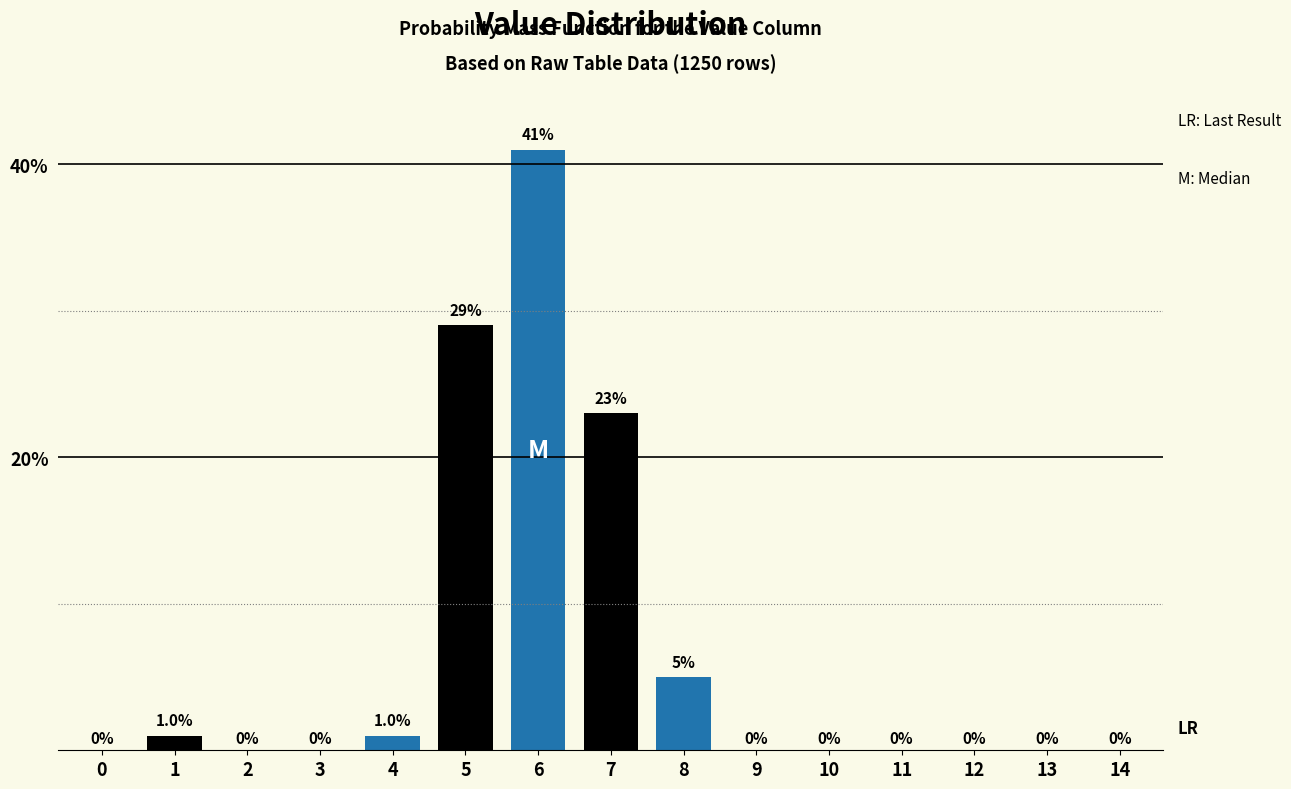

Reading left to right, list all the values displayed in this chart.

0=0.0	1=1.0	2=0.0	3=0.0	4=1.0	5=29.0	6=41.0	7=23.0	8=5.0	9=0.0	10=0.0	11=0.0	12=0.0	13=0.0	14=0.0